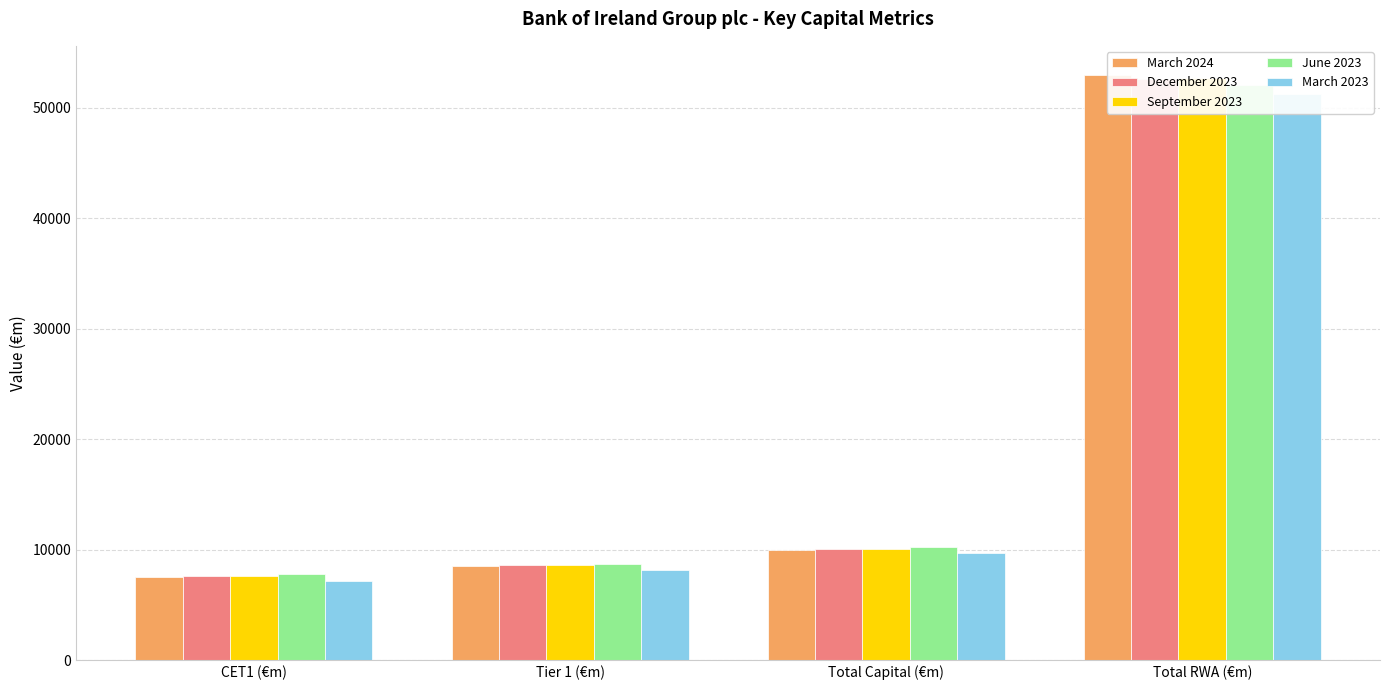

What is the total value across all series at Total Capital (€m)?

50081